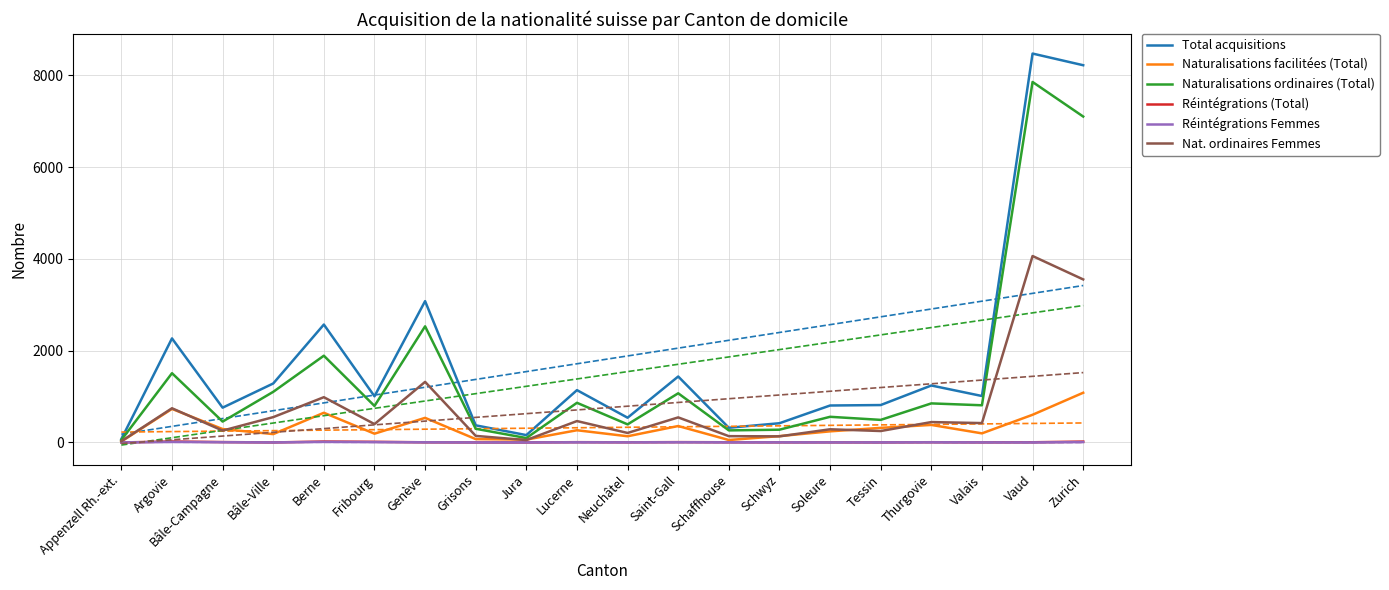

At Bâle-Campagne, list the series in order from smallest to largest.

Réintégrations Femmes, Réintégrations (Total), Nat. ordinaires Femmes, Naturalisations facilitées (Total), Naturalisations ordinaires (Total), Total acquisitions